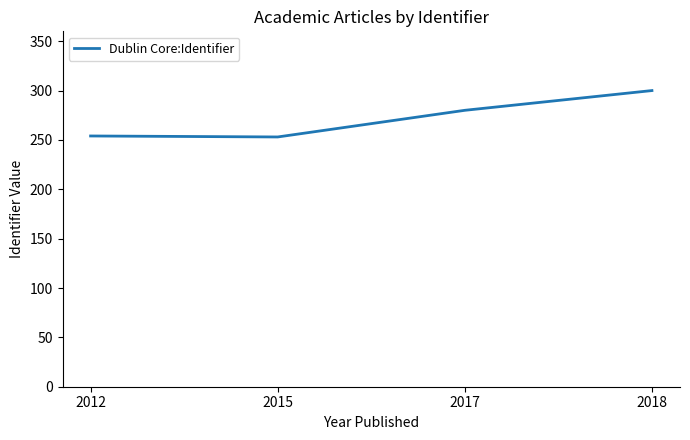

What is the change in value from 2012 to 2018?

+46